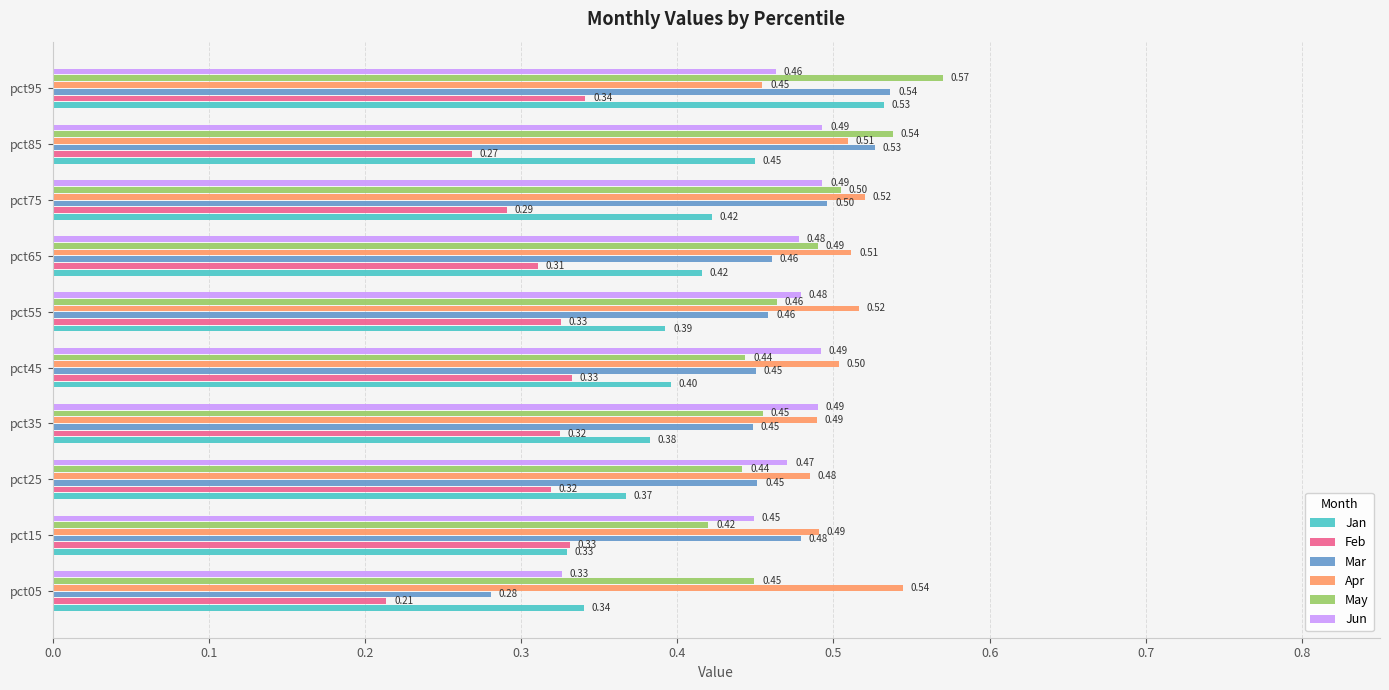

Rank the series at pct25 from highest to lowest value.

Apr, Jun, Mar, May, Jan, Feb